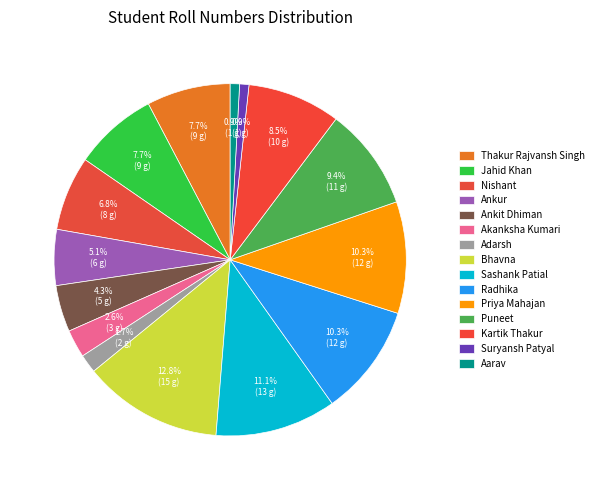

What is the change in value from Jahid Khan to Ankit Dhiman?

-4